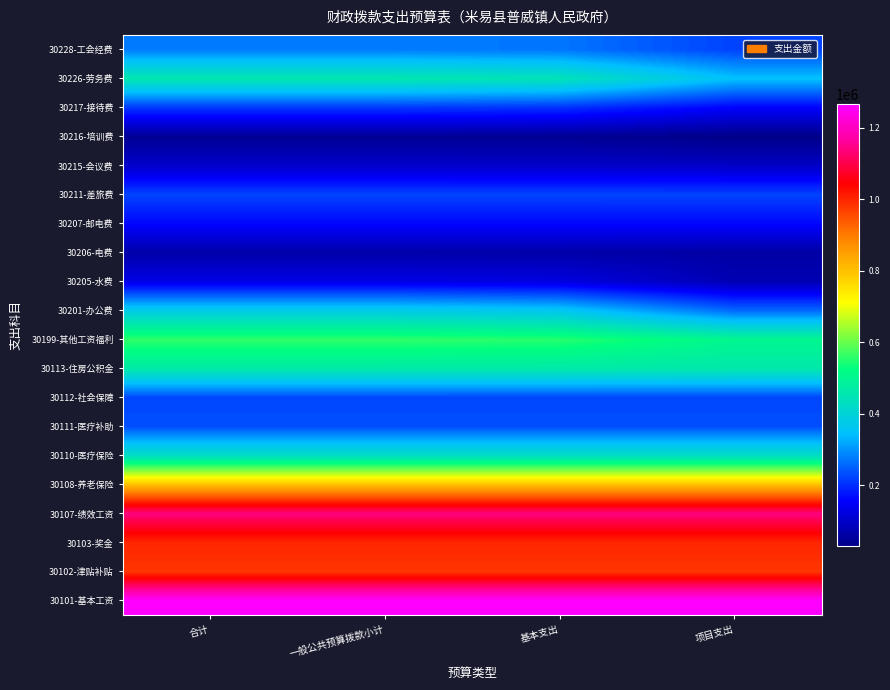

List the series in order of their peak value, lowest first.

30216-培训费, 30206-电费, 30215-会议费, 30205-水费, 30207-邮电费, 30217-接待费, 30211-差旅费, 30112-社会保障, 30111-医疗补助, 30228-工会经费, 30201-办公费, 30110-医疗保险, 30226-劳务费, 30113-住房公积金, 30199-其他工资福利, 30108-养老保险, 30102-津贴补贴, 30103-奖金, 30107-绩效工资, 30101-基本工资